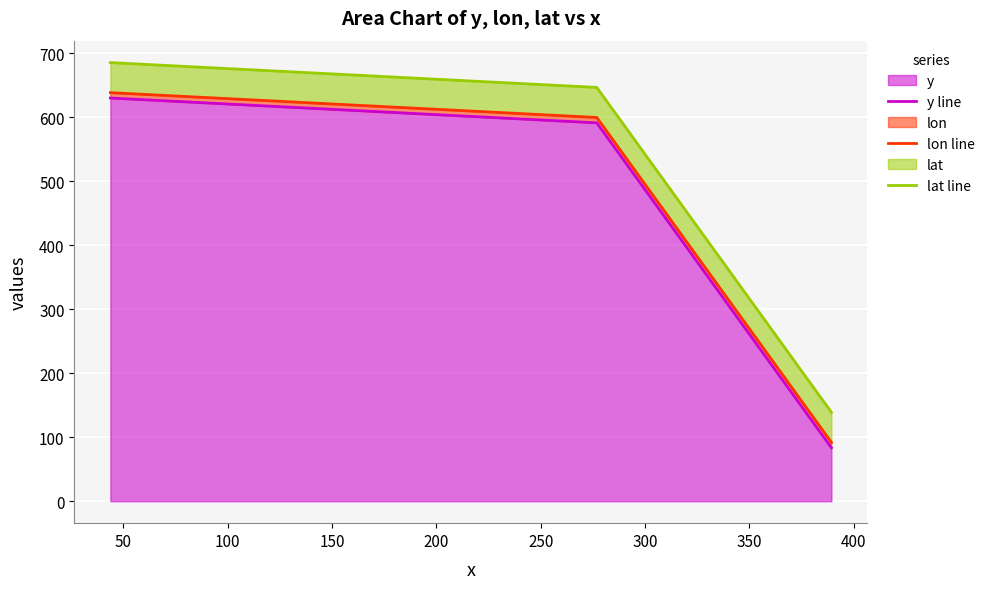

Is it true that lat line equals 454.2 at 100?

False